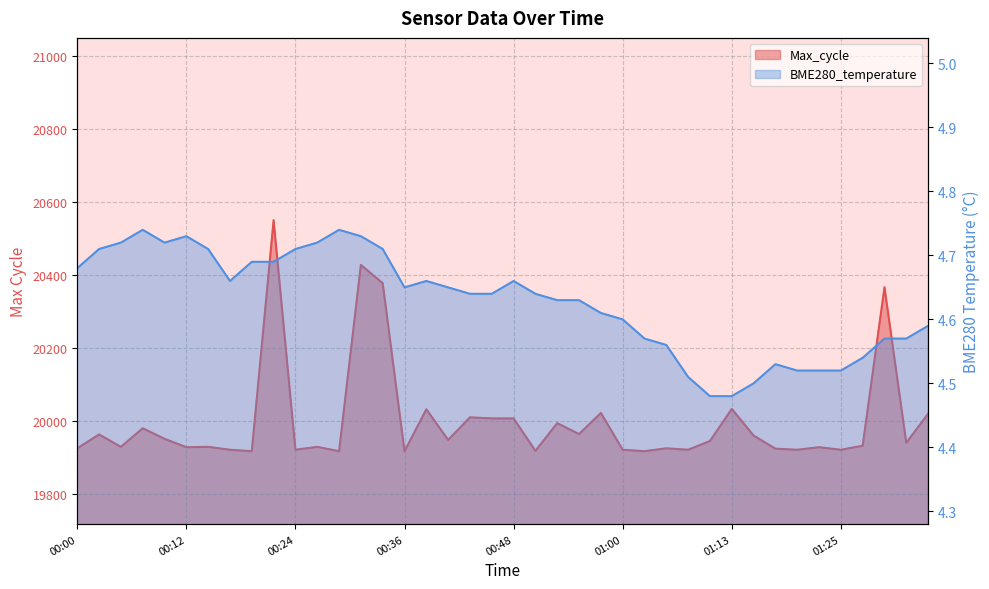

Which series has the widest spread of values?

Max_cycle